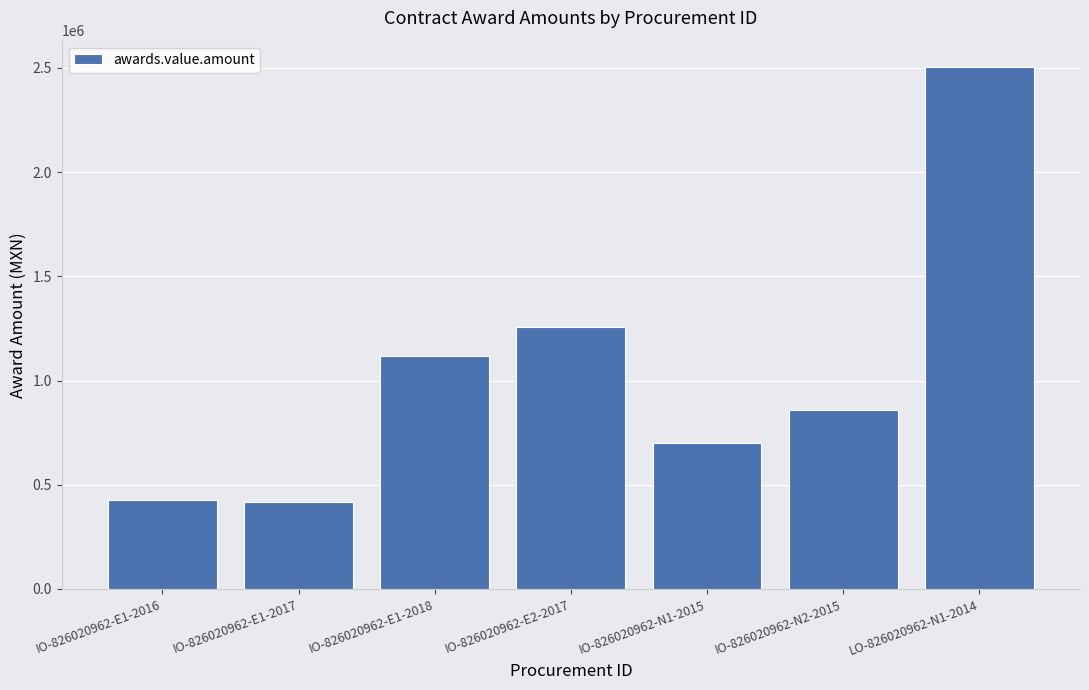

What is the maximum value shown in the chart?

2505763.8